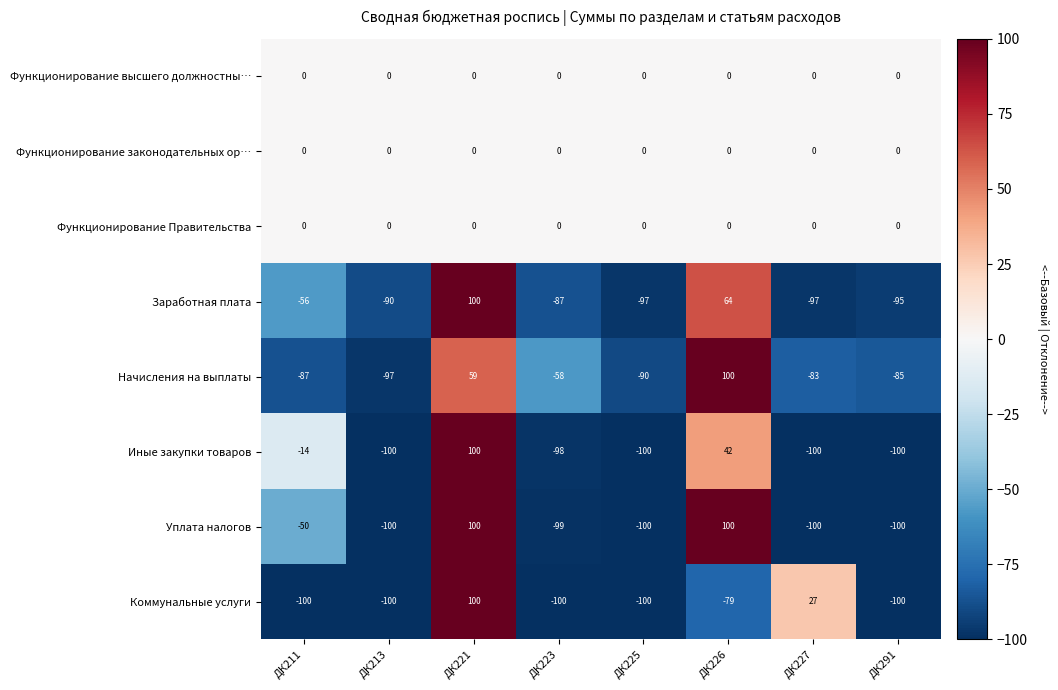

What is the total value across all series at ДК291?

-480